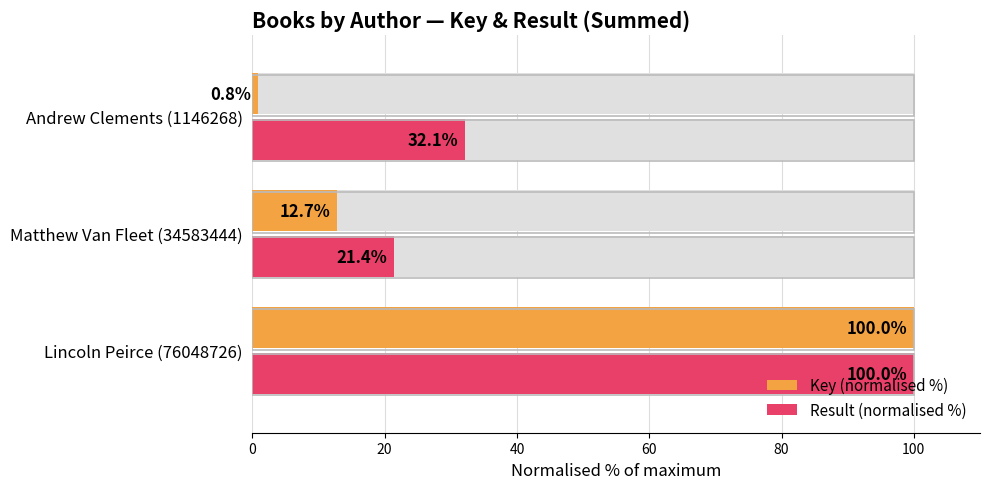

What is the difference between the maximum and minimum values in the Key (normalised %) series?

99.2